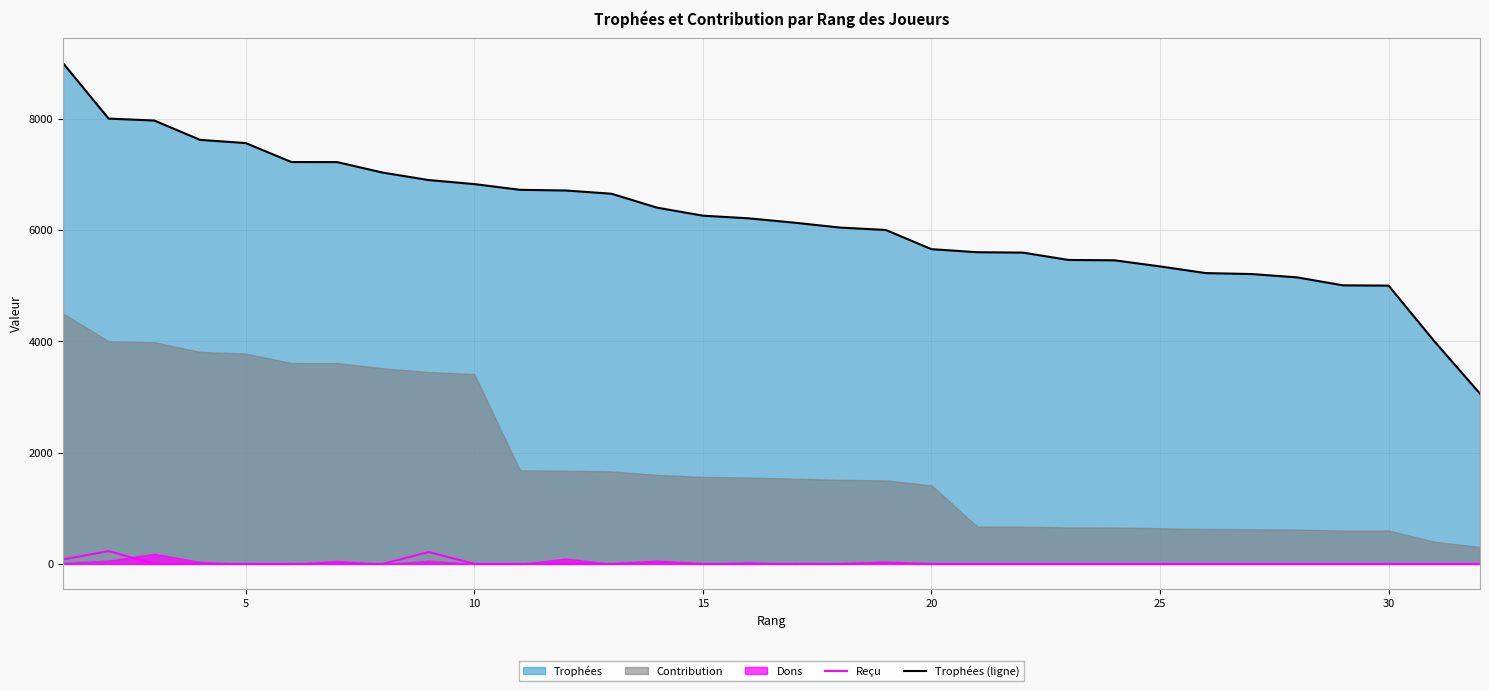

What is the lowest value of the Trophées (ligne) series?

3058